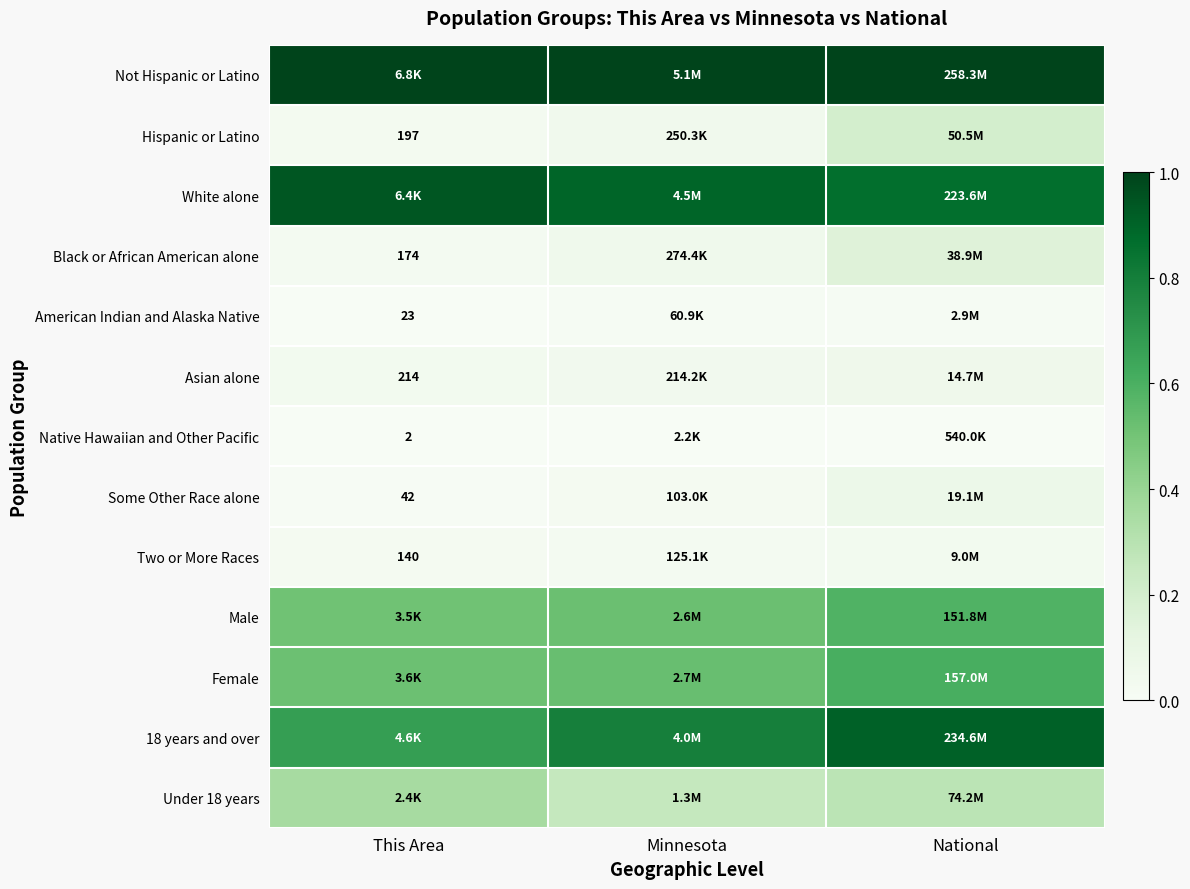

Which has a higher value, National or This Area?

National